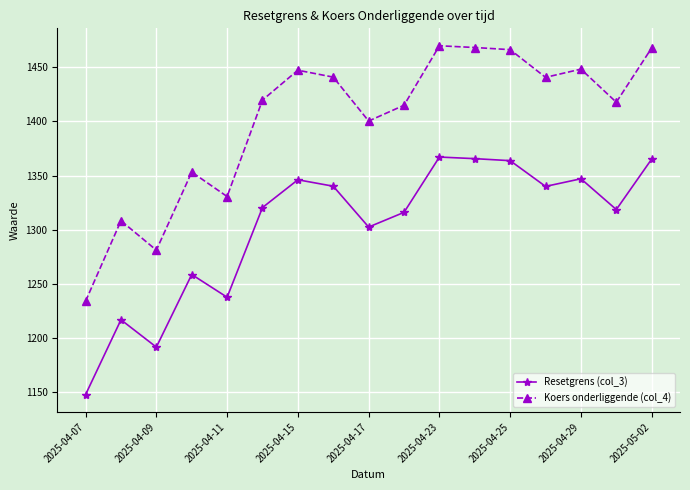

True or false: Resetgrens (col_3) has more than 2 interior local peaks.

True